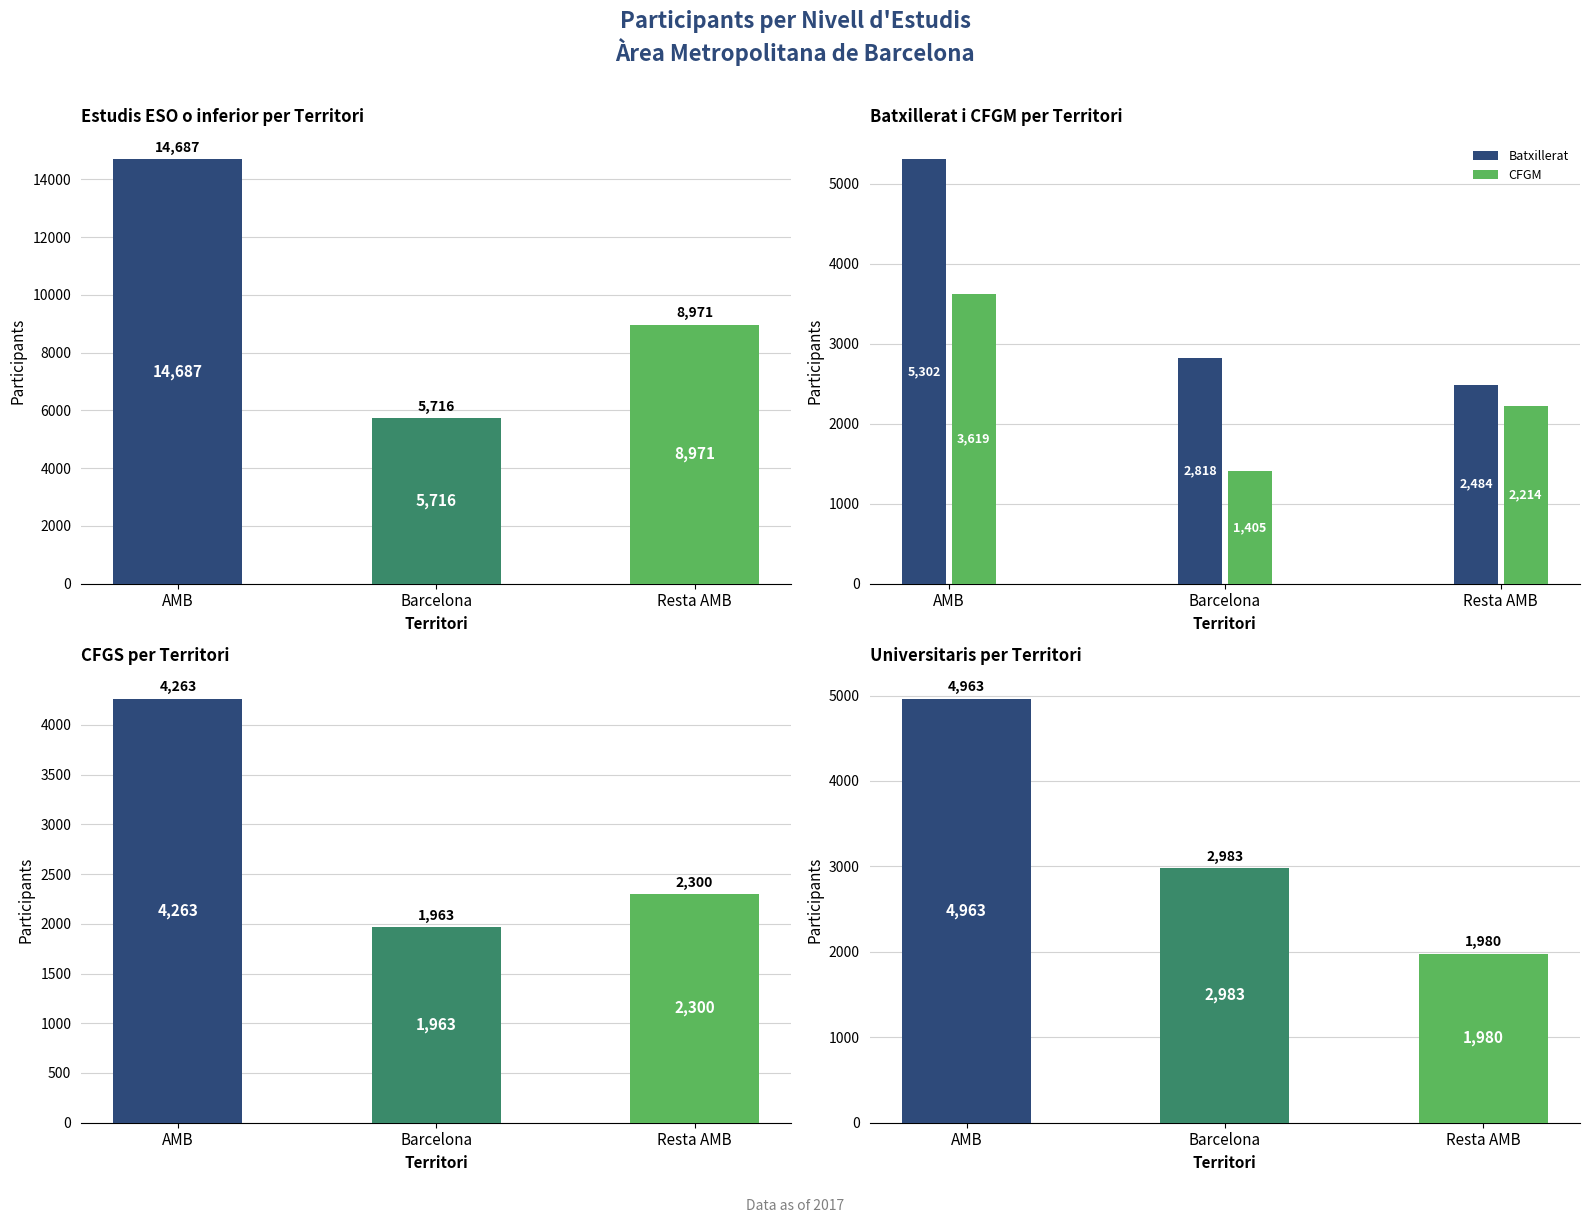

How many groups of bars are there?

3